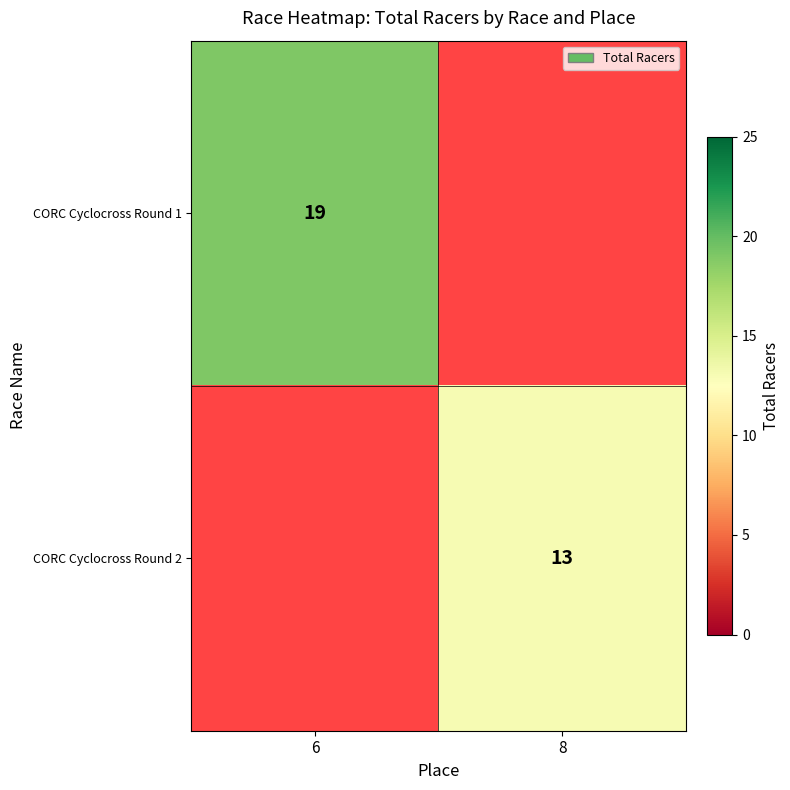

The CORC Cyclocross Round 1 series shows 19 at 6. True or false?

True